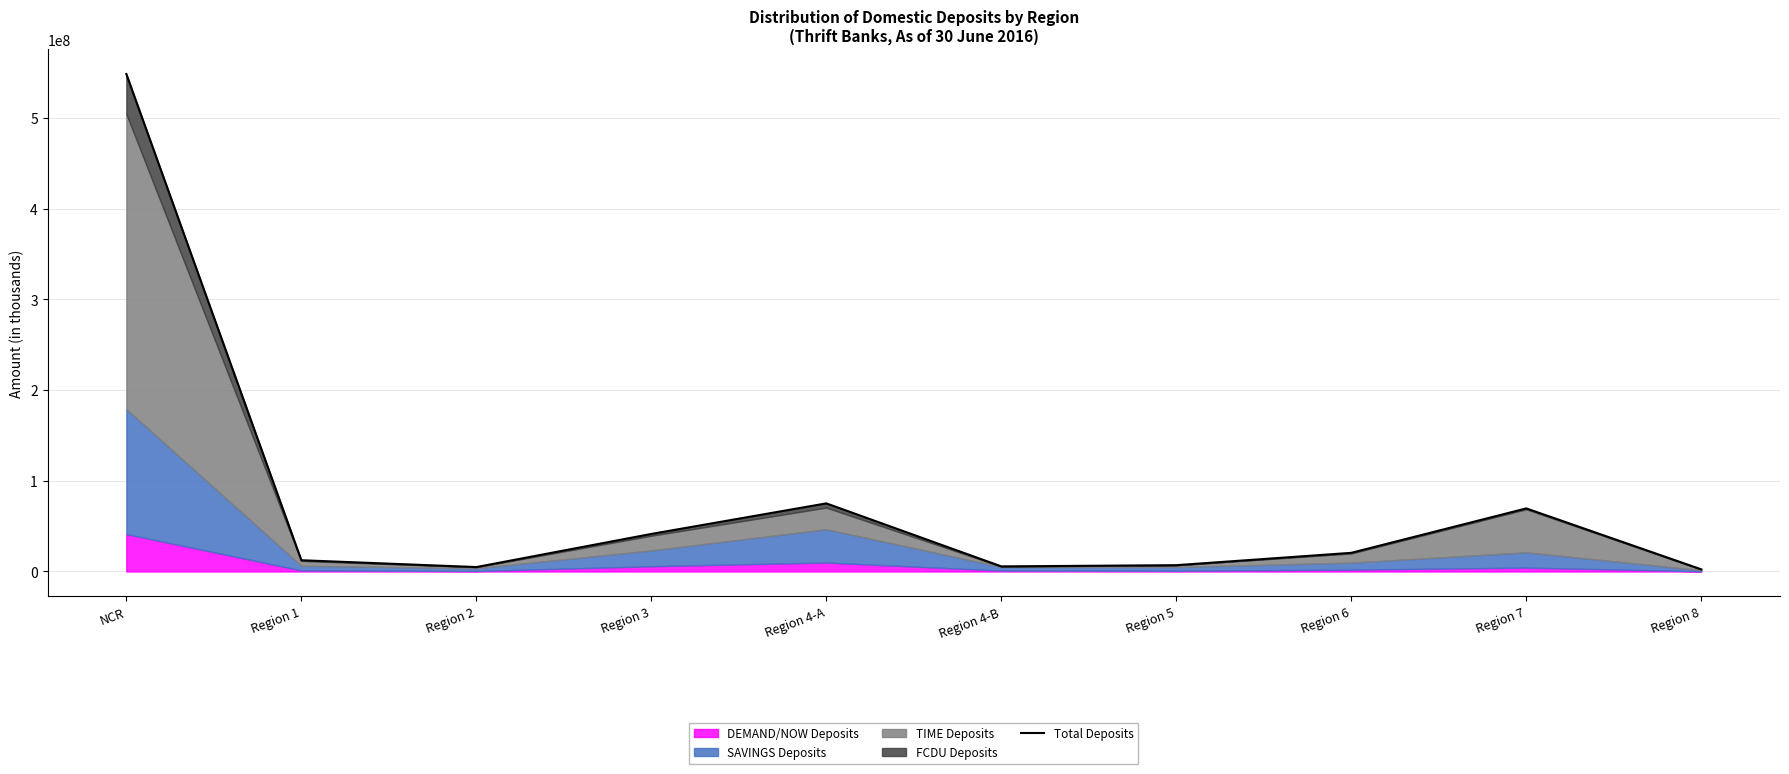

What is the value of the 1st point from the left?

548372990.8